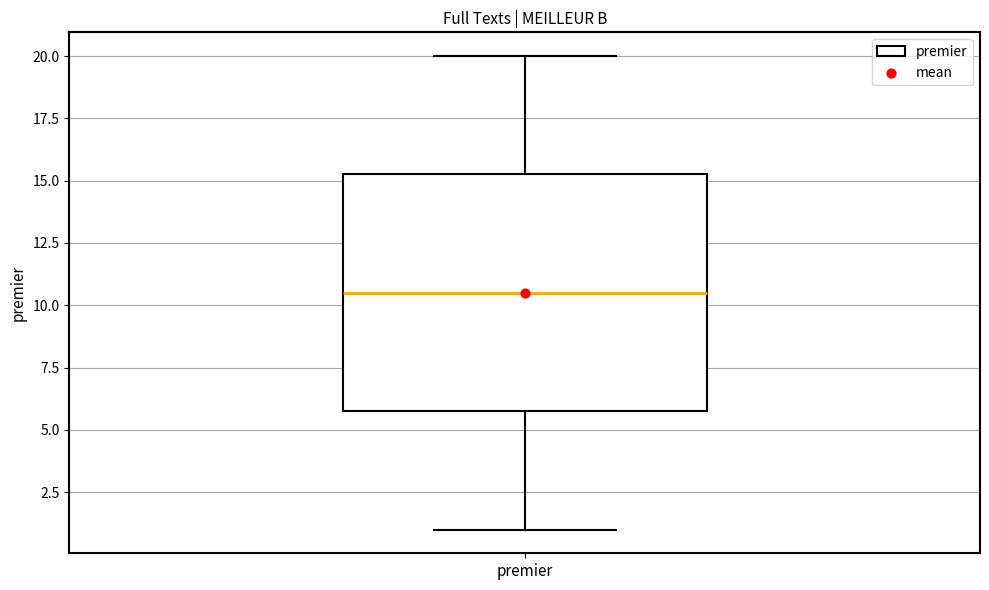

Where does the upper whisker of the box for premier end on the y-axis? The values are not printed on the chart, so give them approximately, as read against the axis.

20.0